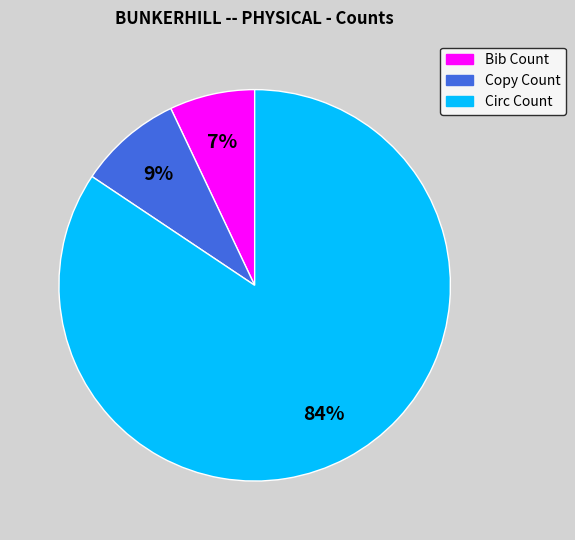

How many slices are in this pie chart?

3